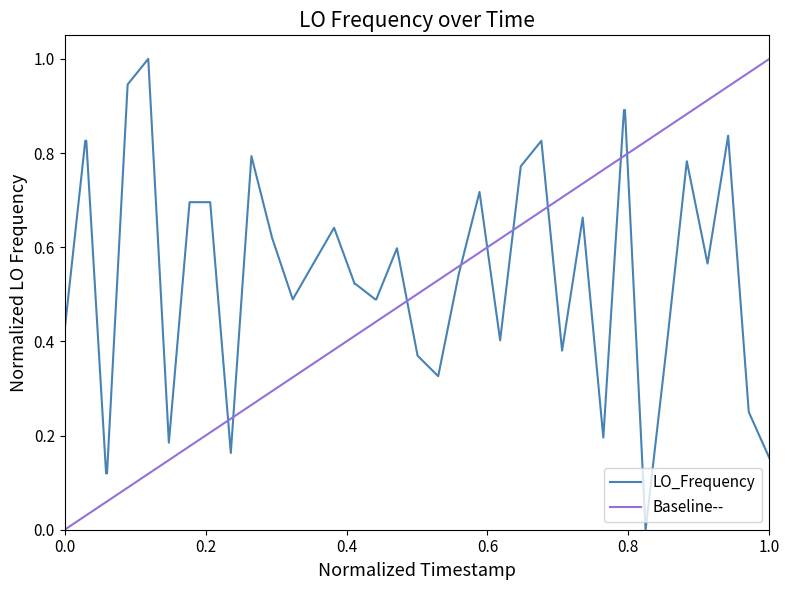

What is the average value?

0.5